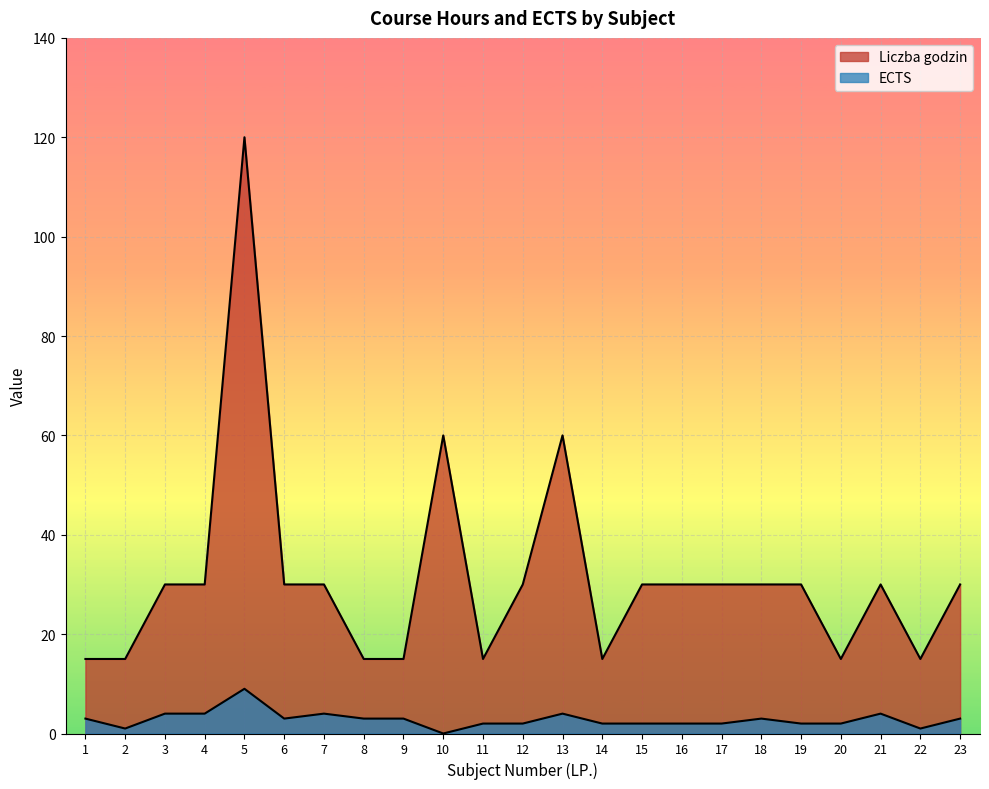

Which series has the largest total across all categories?

Liczba godzin